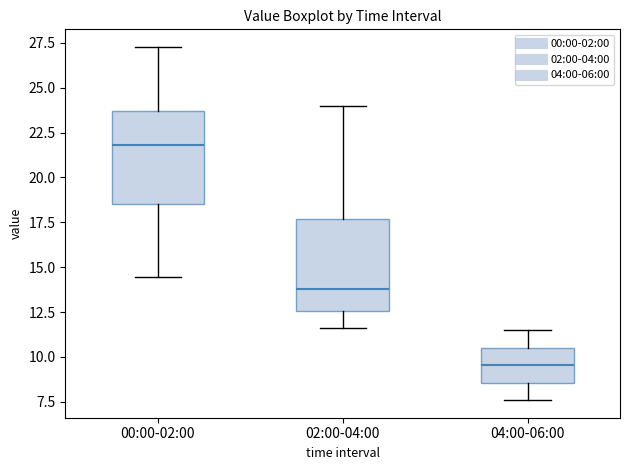

Reading left to right, transcribe this box plot: for each box, give where its median line is, the range the box spans, and where its two whiskers end, as read against the y-axis. The values are not printed on the chart, so give them approximately, as read against the axis.

00:00-02:00: median 22.0, box 18.5 to 23.5, whiskers 14.5 to 27.5
02:00-04:00: median 14.0, box 12.5 to 17.5, whiskers 11.5 to 24.0
04:00-06:00: median 9.5, box 8.5 to 10.5, whiskers 7.5 to 11.5